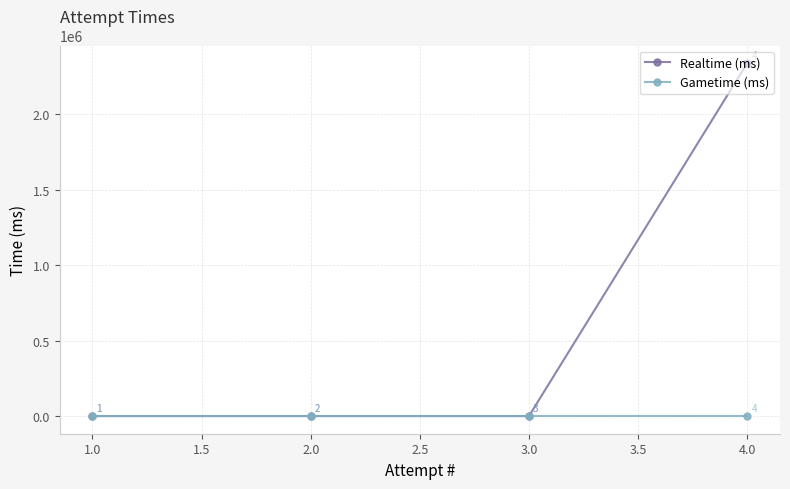

At how many categories does at least one series exceed 2222491?

1